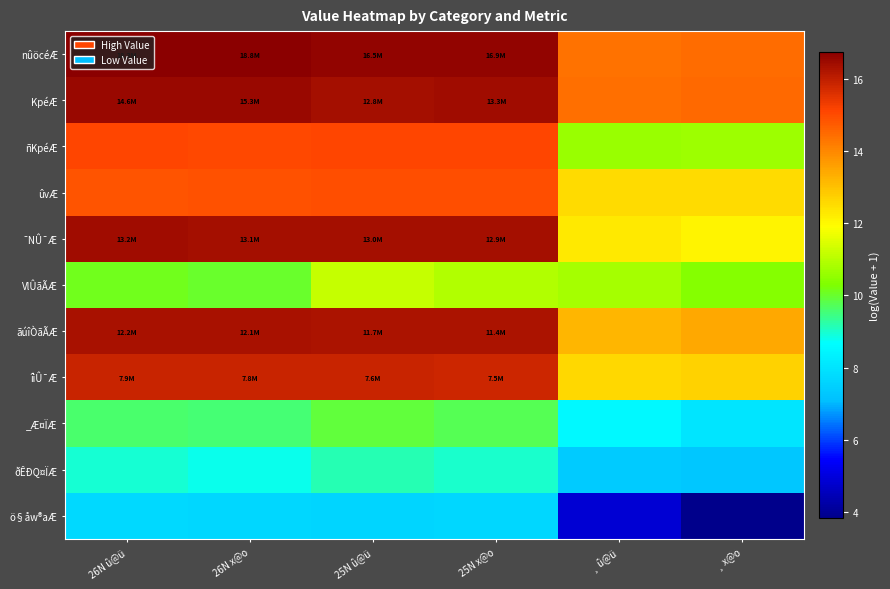

Which series changed the most between 26N x@o and 25N û@ü?

VlÛãÃÆ